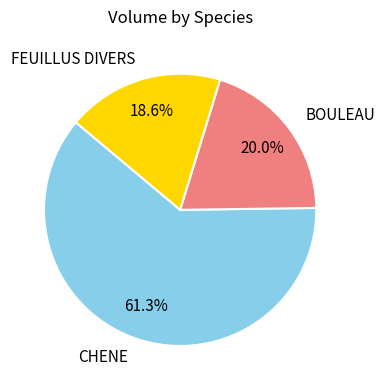

Between FEUILLUS DIVERS and BOULEAU, which is larger?

BOULEAU